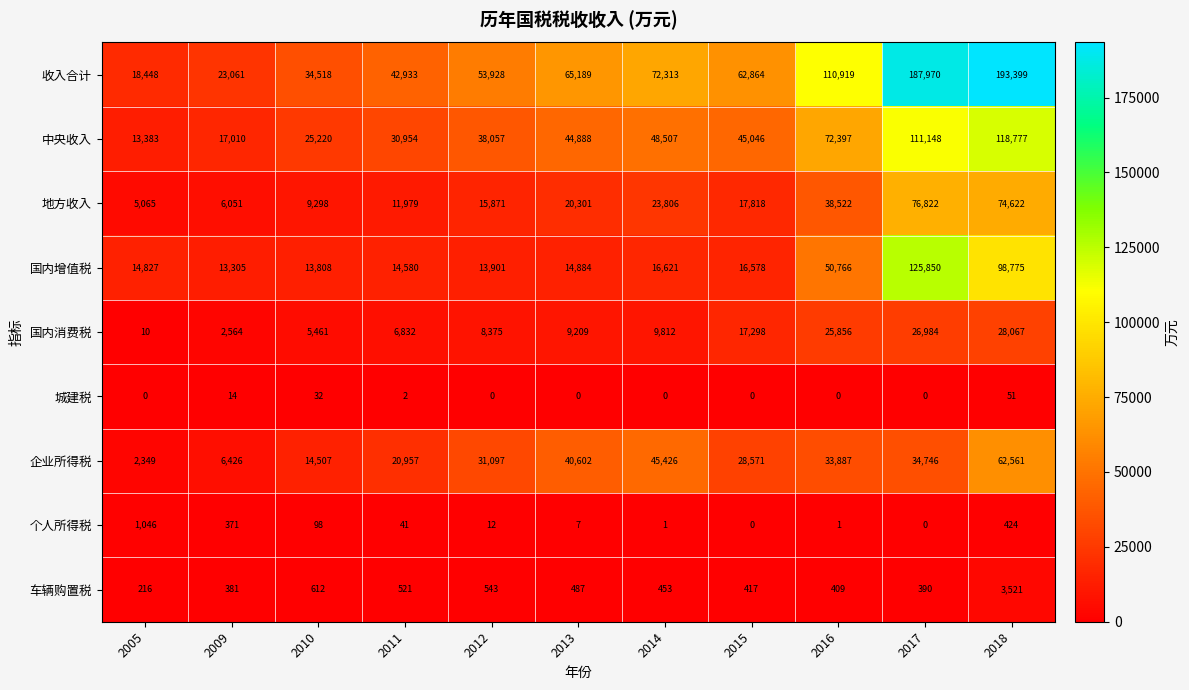

Where does the 收入合计 series first go above 62864?

2013